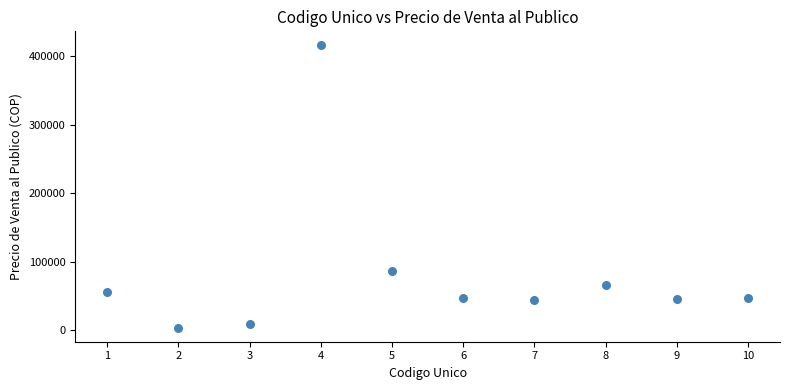

What Y value in the scatter plot is closest to 209605?

86240